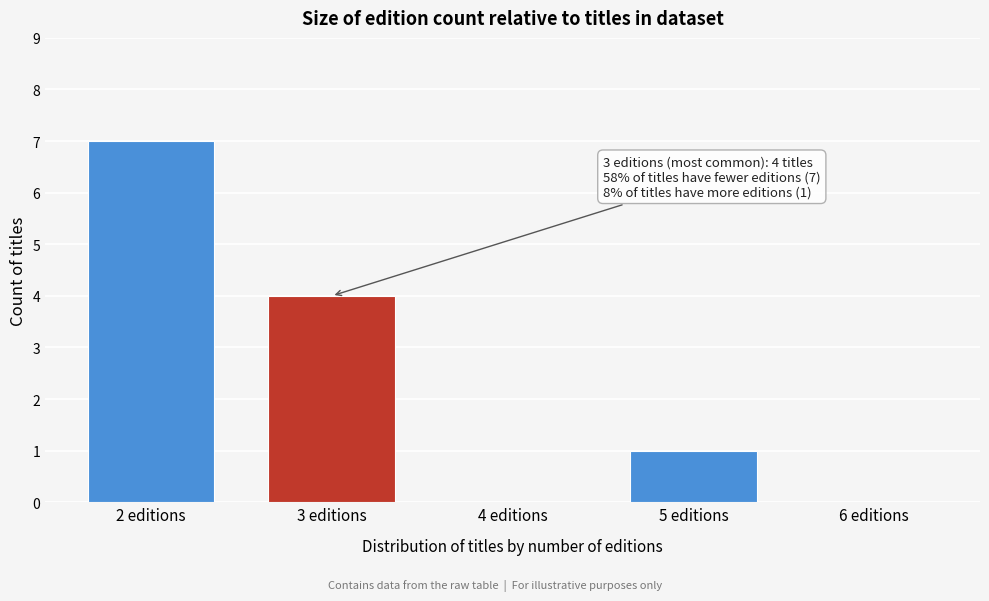

Reading left to right, list all the values displayed in this chart.

2 editions=7	3 editions=4	4 editions=0	5 editions=1	6 editions=0